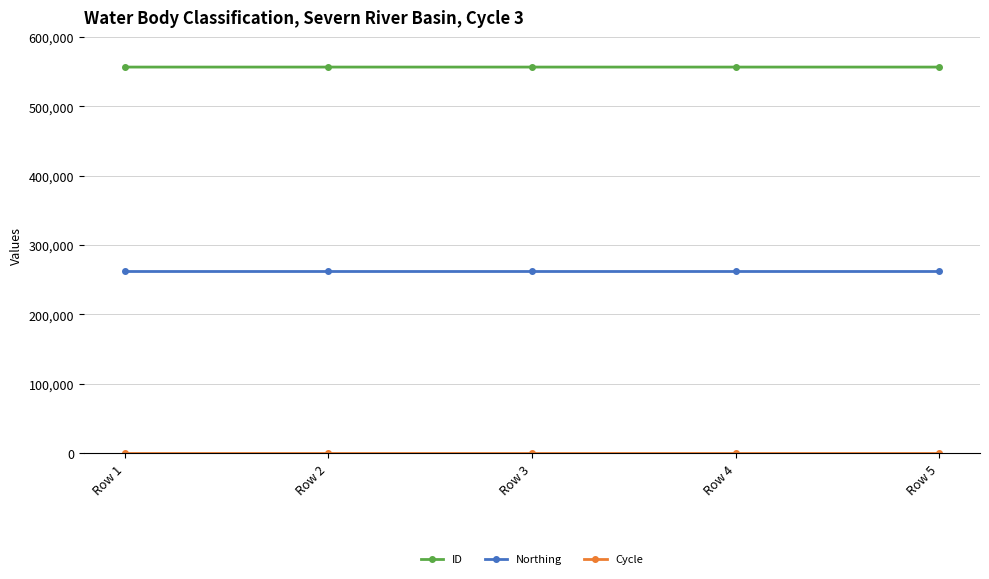

What is the maximum value shown in the chart?

556639